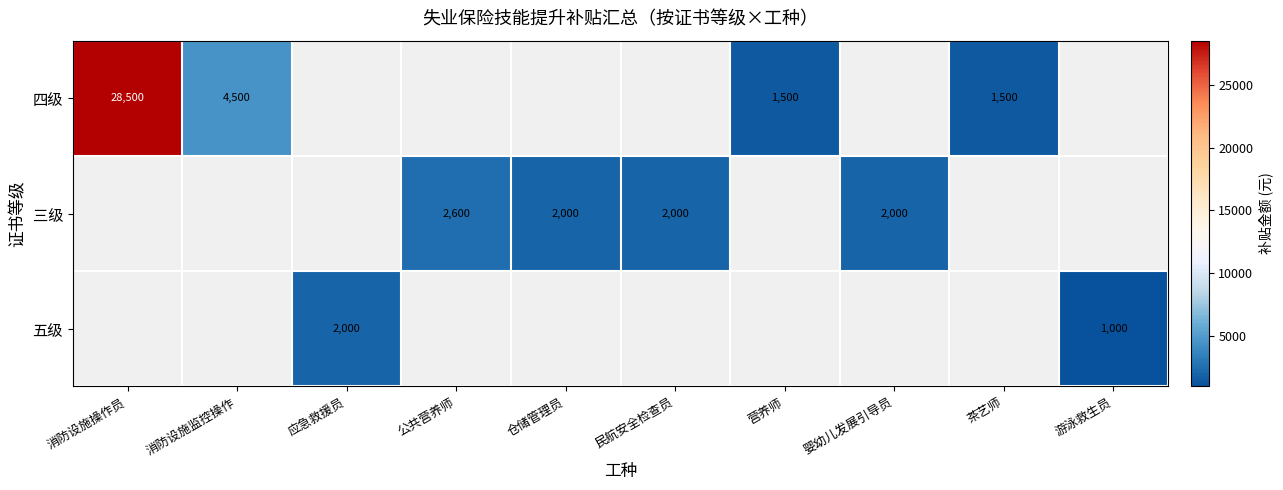

True or false: 五级 has a value of 1651.6 at 游泳救生员.

False